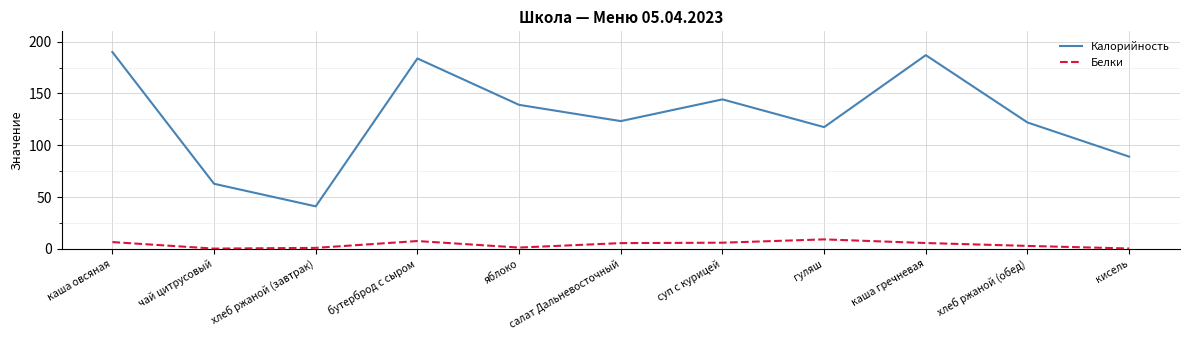

True or false: Белки and Калорийность intersect in this chart.

False